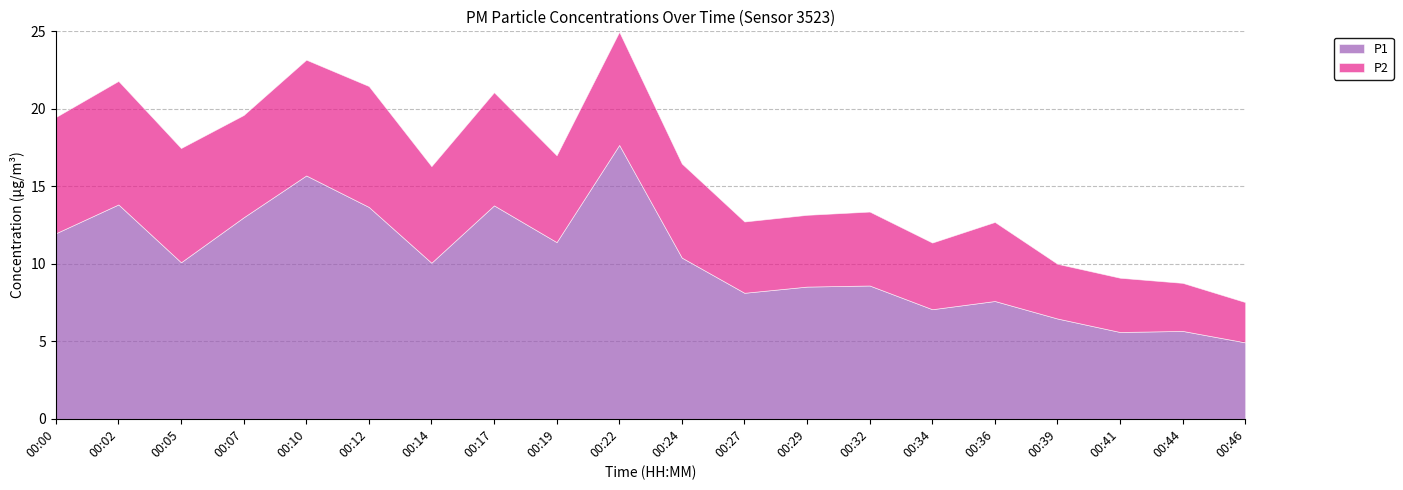

What is the maximum value shown in the chart?

17.7